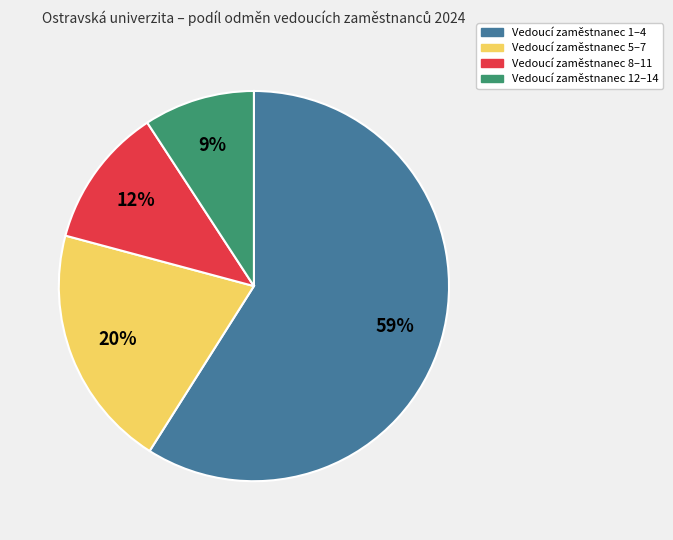

Does any single category account for the majority?

Yes